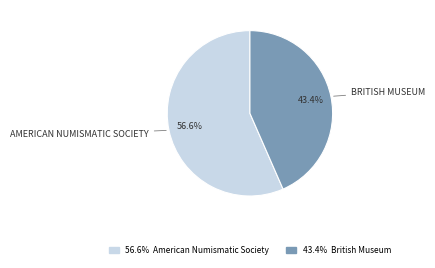

Does any single category account for the majority?

Yes